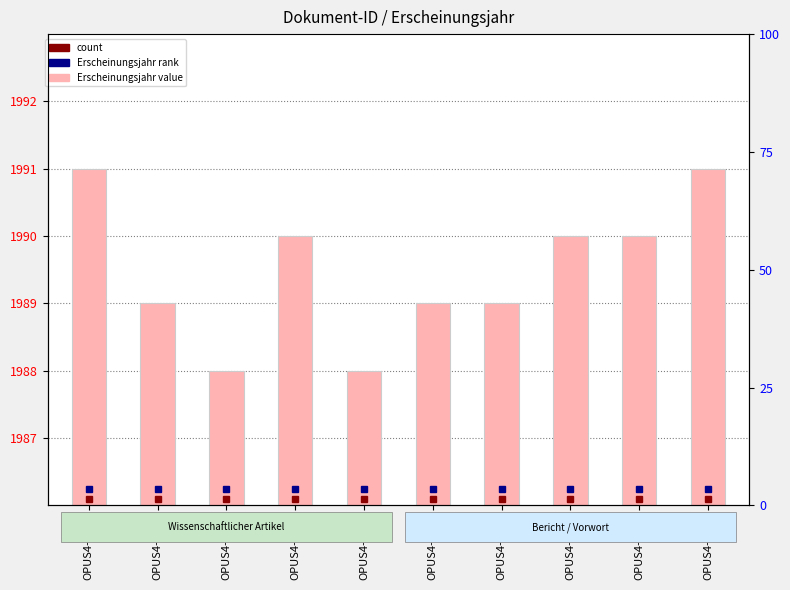

List the labels in order of value, smallest first.

OPUS4-4342, OPUS4-3524, OPUS4-4334, OPUS4-3523, OPUS4-3522, OPUS4-3548, OPUS4-3518, OPUS4-3520, OPUS4-3786, OPUS4-3545